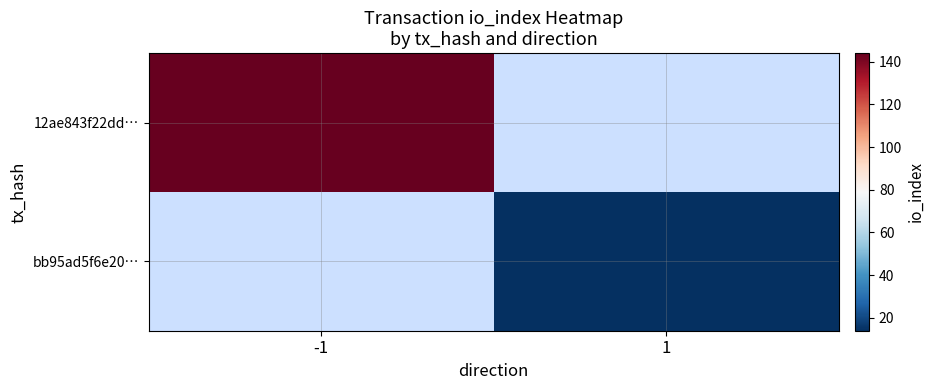

List the labels in order of bb95ad5f6e20… value, largest first.

-1, 1